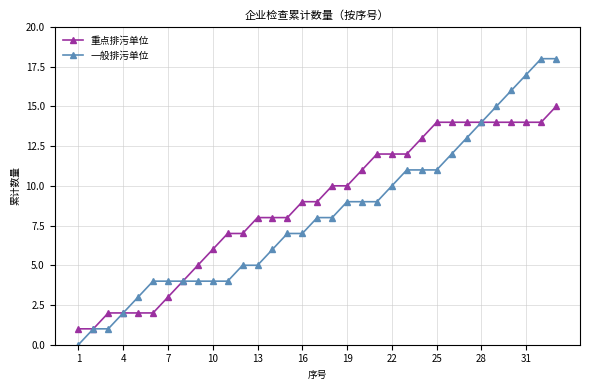

How many categories are shown in the chart?

33